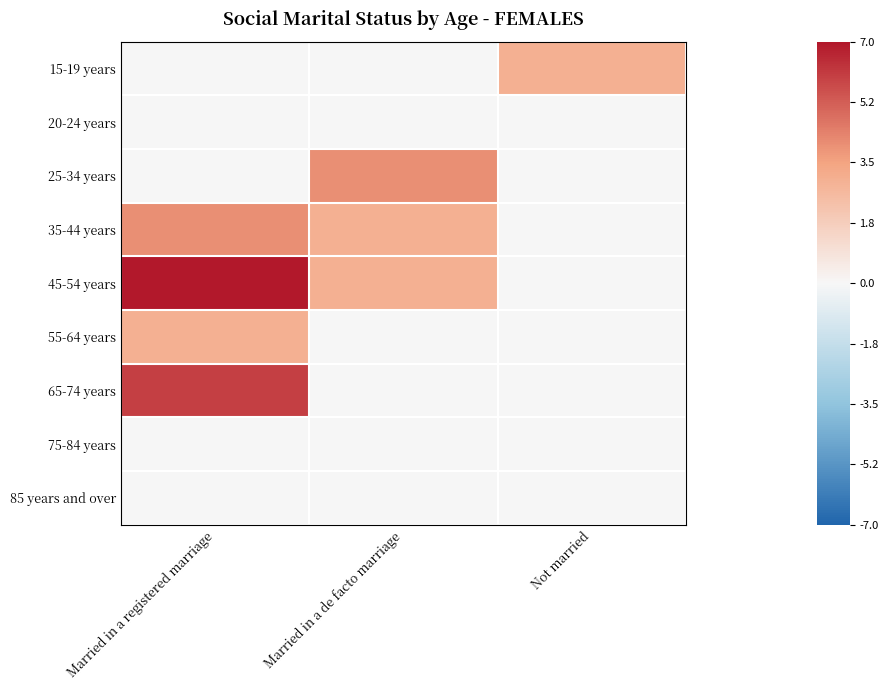

Reading right to left, extract all data points from this chart.

15-19 years: Not married=3	Married in a de facto marriage=0	Married in a registered marriage=0
20-24 years: Not married=0	Married in a de facto marriage=0	Married in a registered marriage=0
25-34 years: Not married=0	Married in a de facto marriage=4	Married in a registered marriage=0
35-44 years: Not married=0	Married in a de facto marriage=3	Married in a registered marriage=4
45-54 years: Not married=0	Married in a de facto marriage=3	Married in a registered marriage=7
55-64 years: Not married=0	Married in a de facto marriage=0	Married in a registered marriage=3
65-74 years: Not married=0	Married in a de facto marriage=0	Married in a registered marriage=6
75-84 years: Not married=0	Married in a de facto marriage=0	Married in a registered marriage=0
85 years and over: Not married=0	Married in a de facto marriage=0	Married in a registered marriage=0